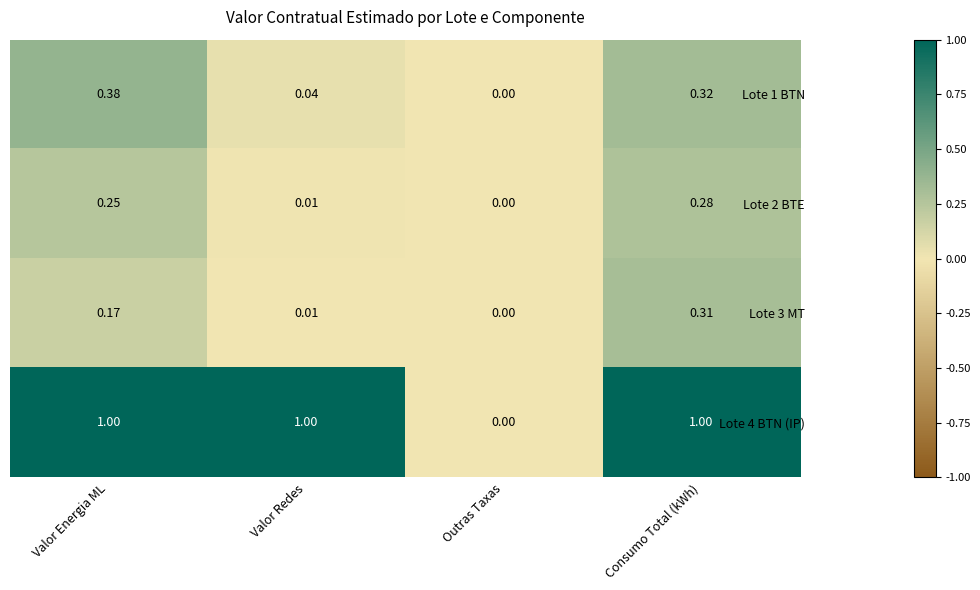

At which label is Lote 1 BTN closest to 0?

Outras Taxas